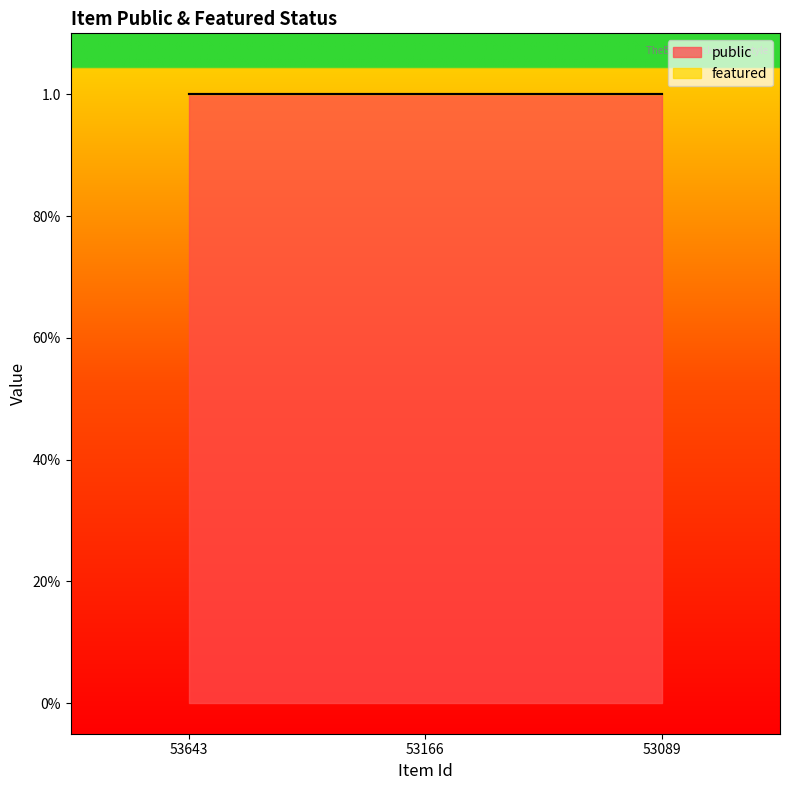

What is the spread (max minus min) of values at 53166?

1